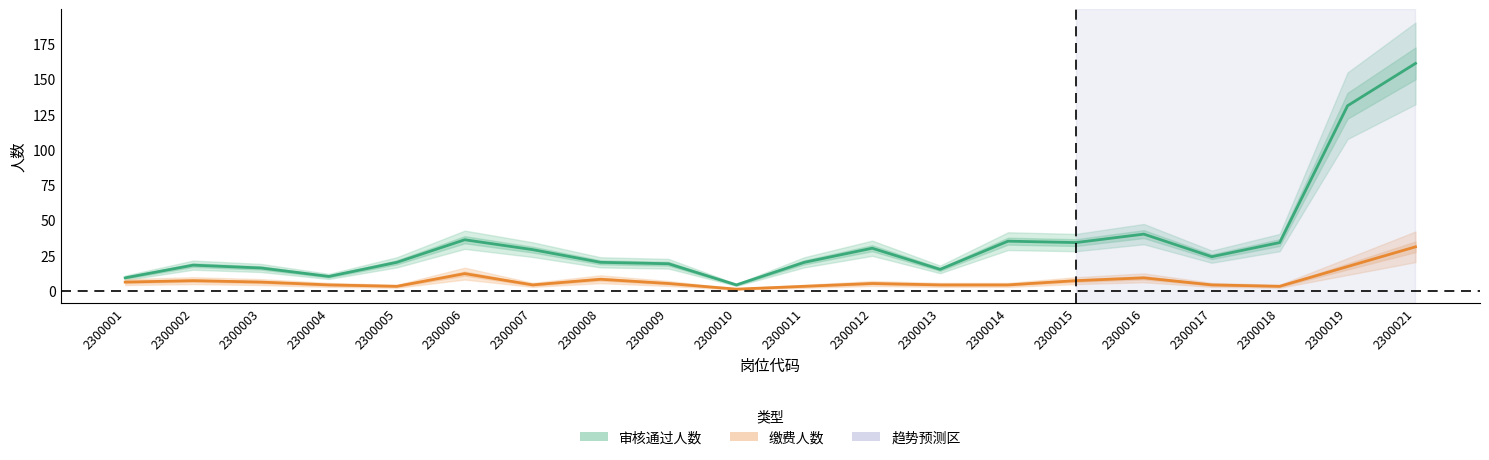

True or false: 缴费人数 and 审核通过人数 intersect in this chart.

False